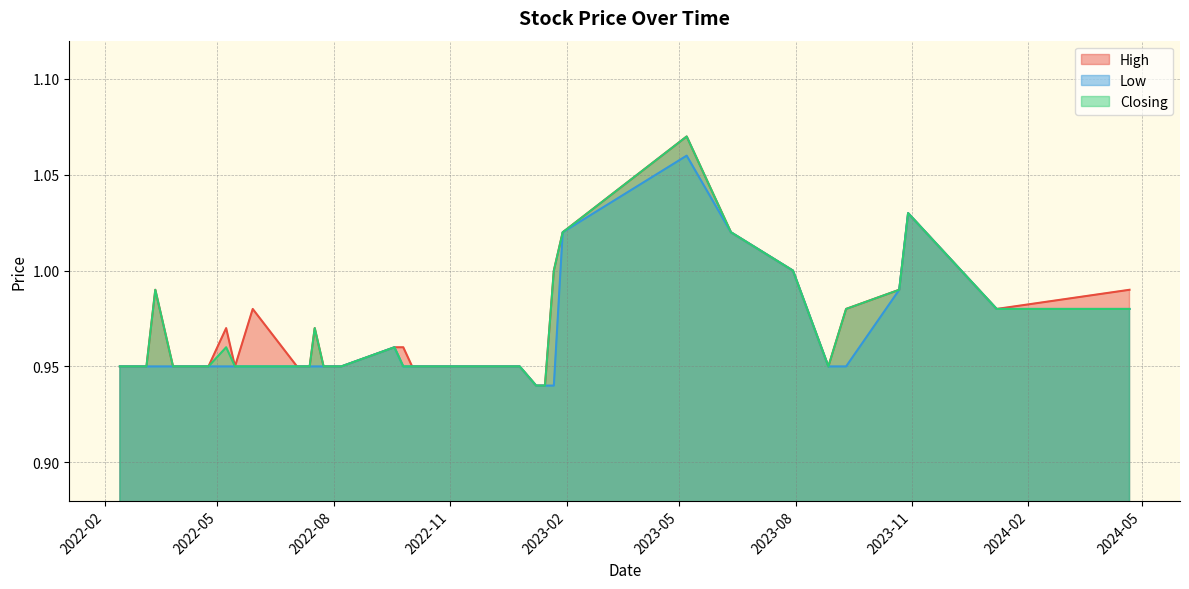

Which category has the highest value across all series?

07/05/2023